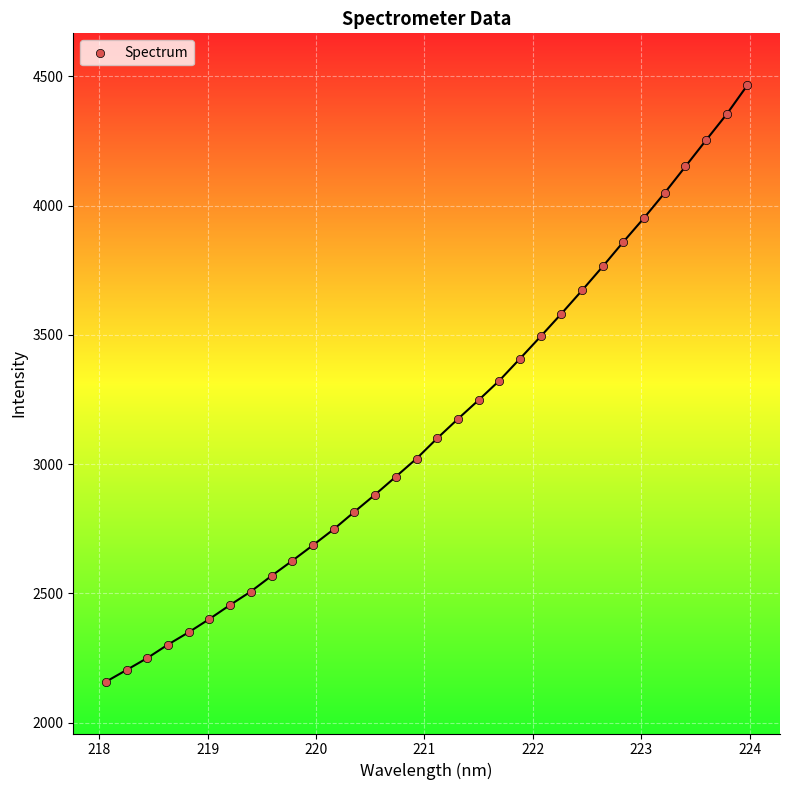

What is the range of X values (max minus min)?

5.9